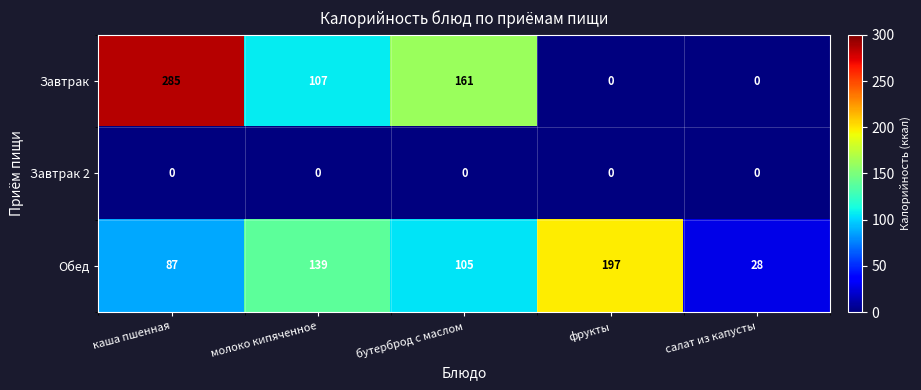

Rank the series by their maximum value, from lowest to highest.

Завтрак 2, Обед, Завтрак